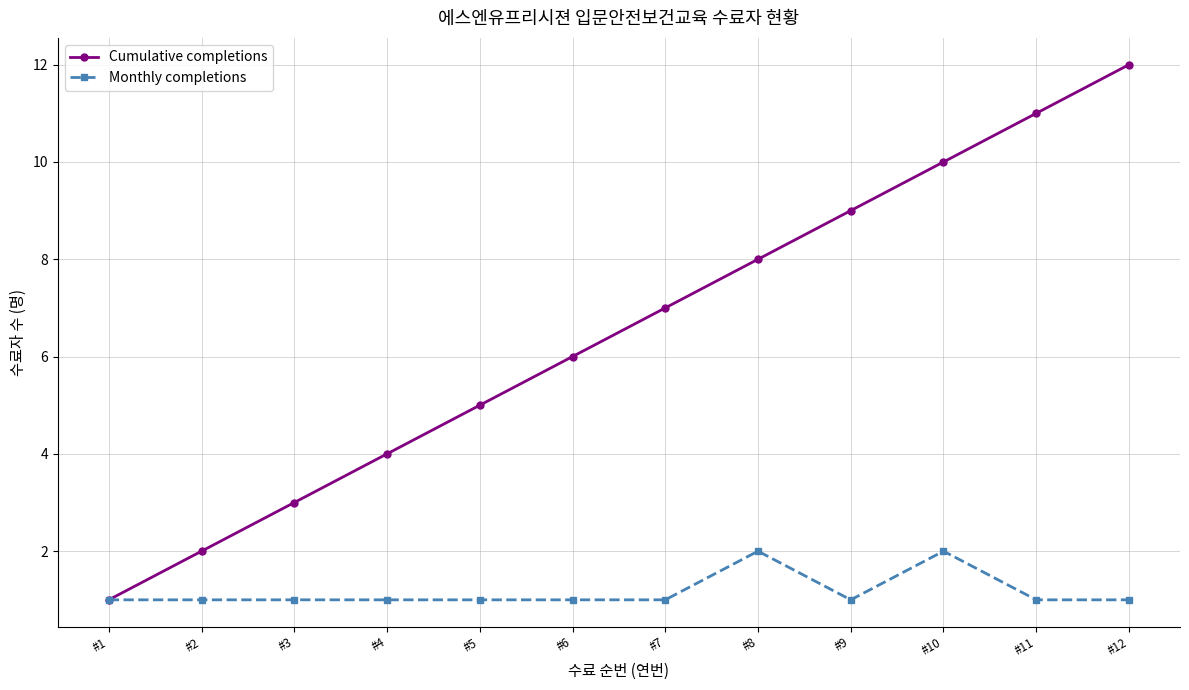

At which category is the sum across all series the highest?

#12